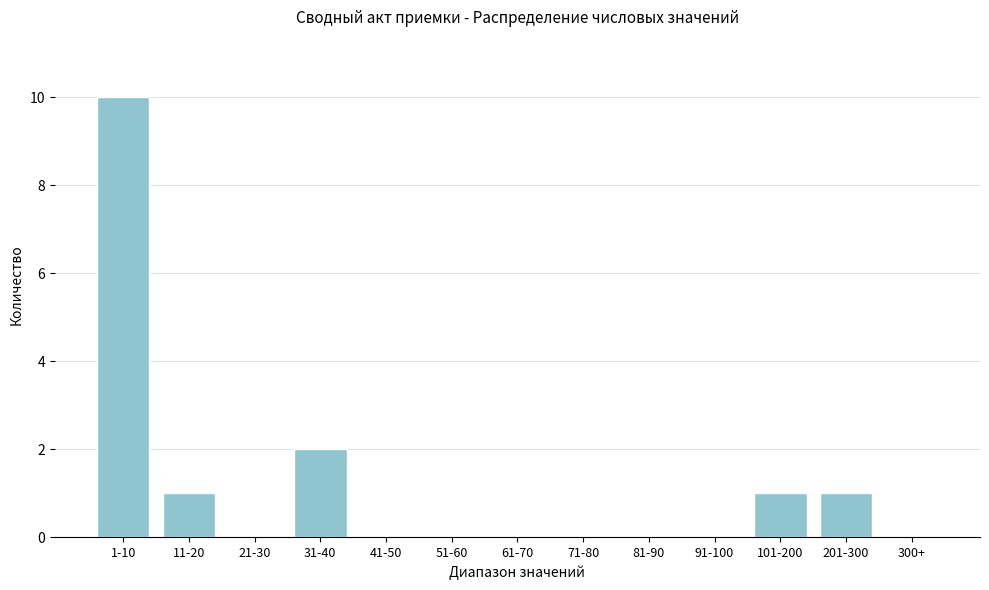

Reading left to right, extract all data points from this chart.

1-10=10	11-20=1	21-30=0	31-40=2	41-50=0	51-60=0	61-70=0	71-80=0	81-90=0	91-100=0	101-200=1	201-300=1	300+=0